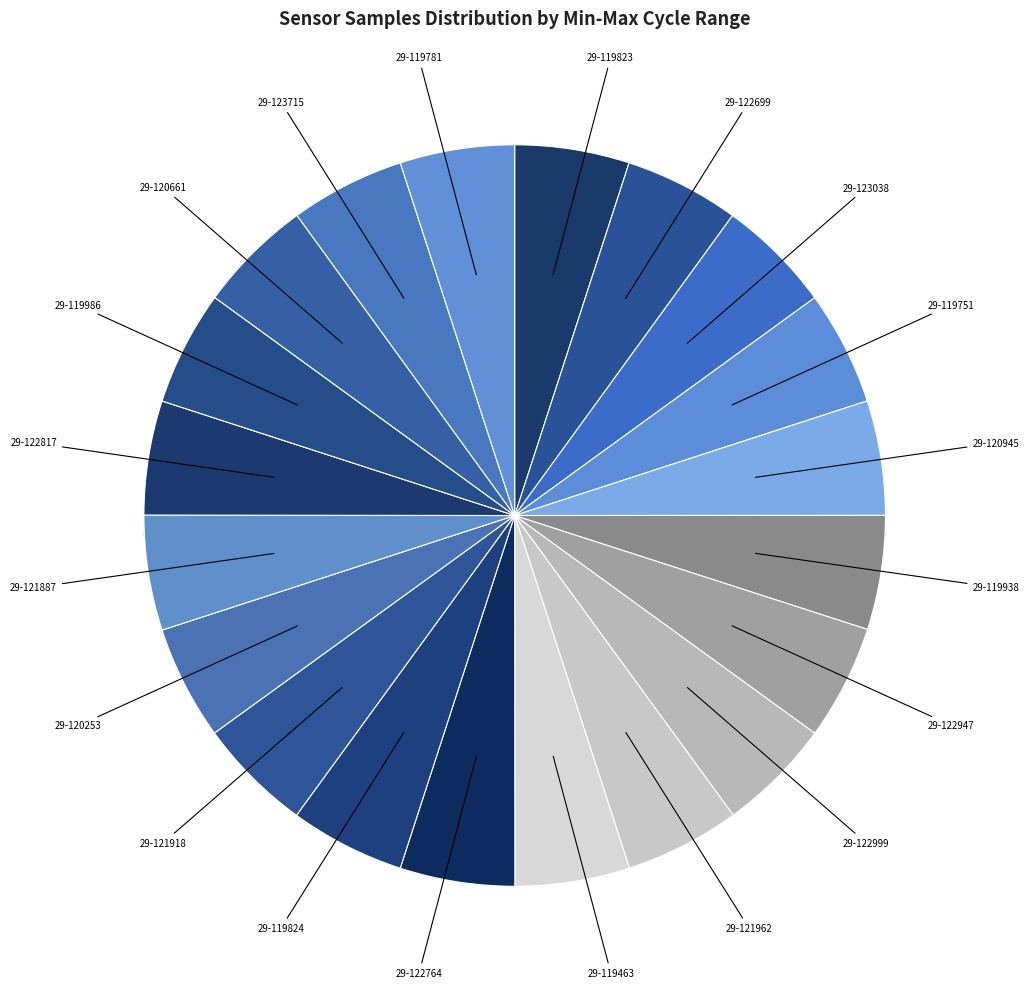

What is the smallest slice in the pie chart?

29-119938